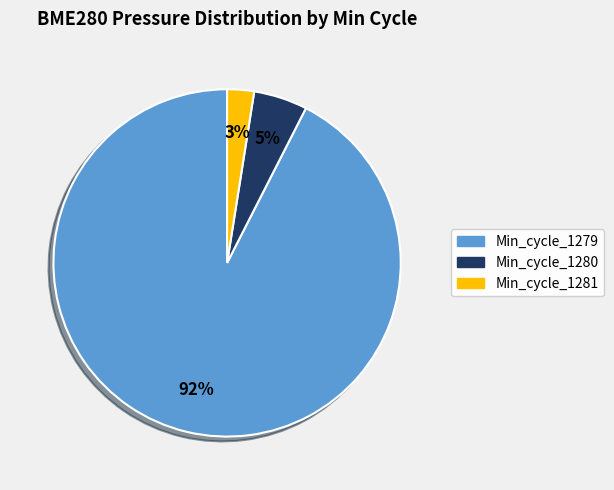

Count the number of slices in the pie.

3